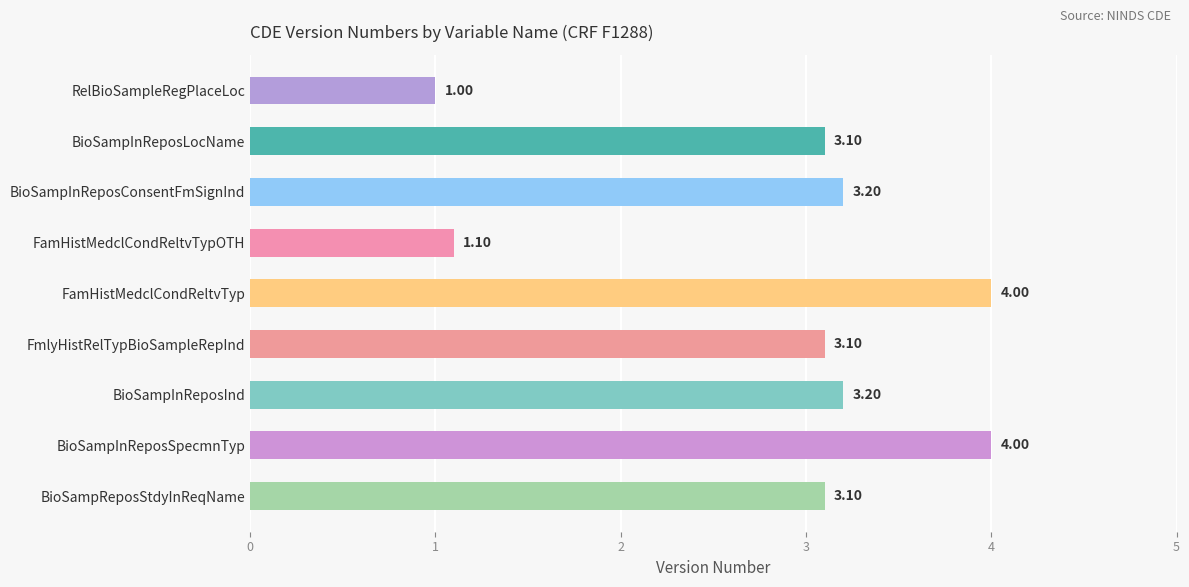

What is the greatest value displayed?

4.0